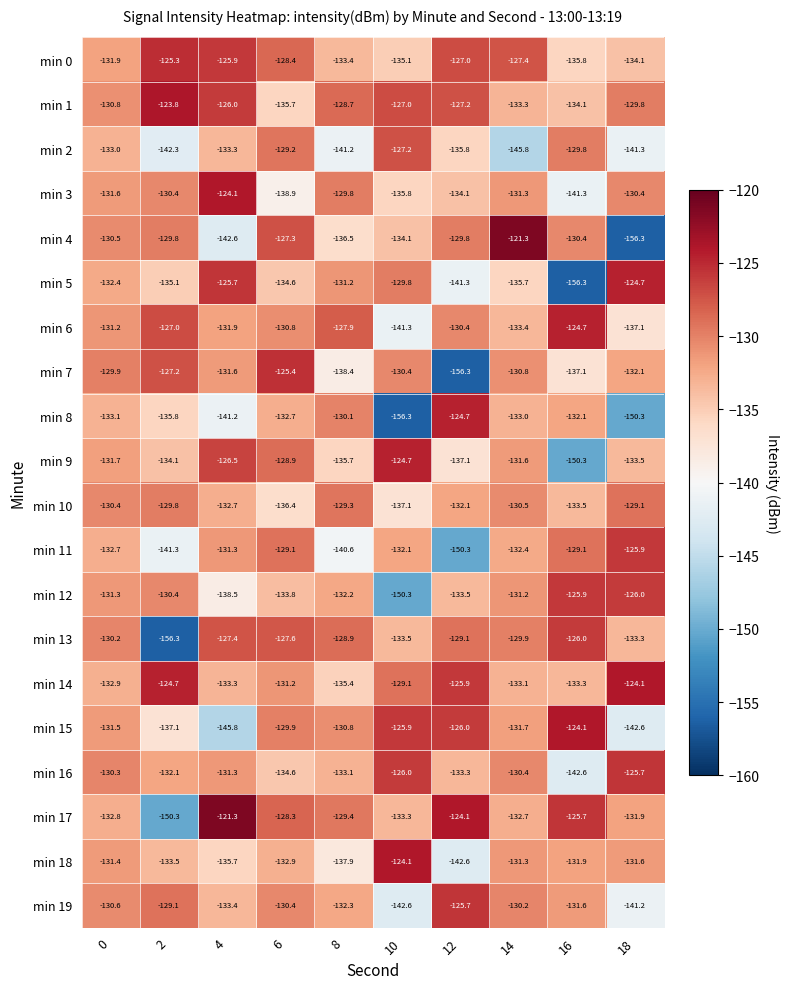

At which category is the sum across all series the highest?

6